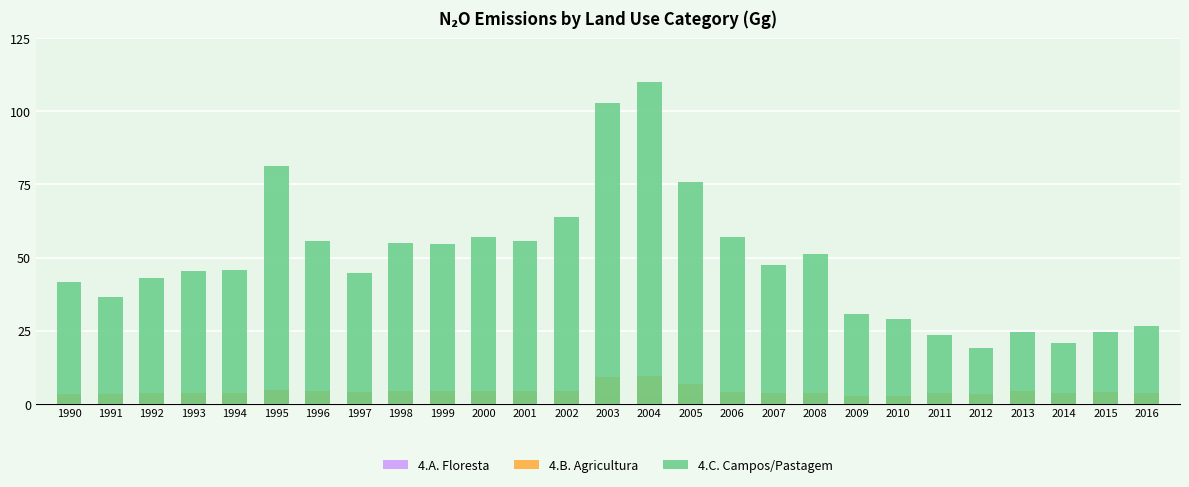

What is the value of the 4.A. Floresta bar at the 11th from the left?

3.0